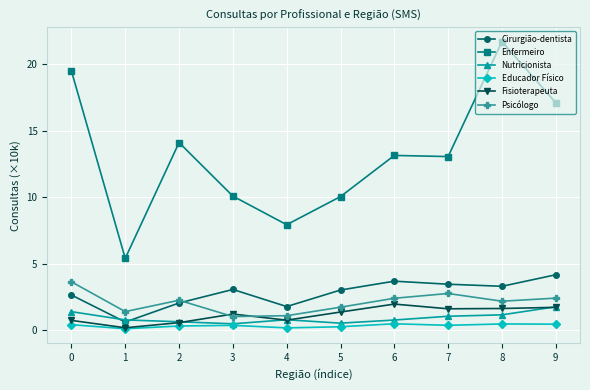

At which category does the chart reach its peak across all series?

8